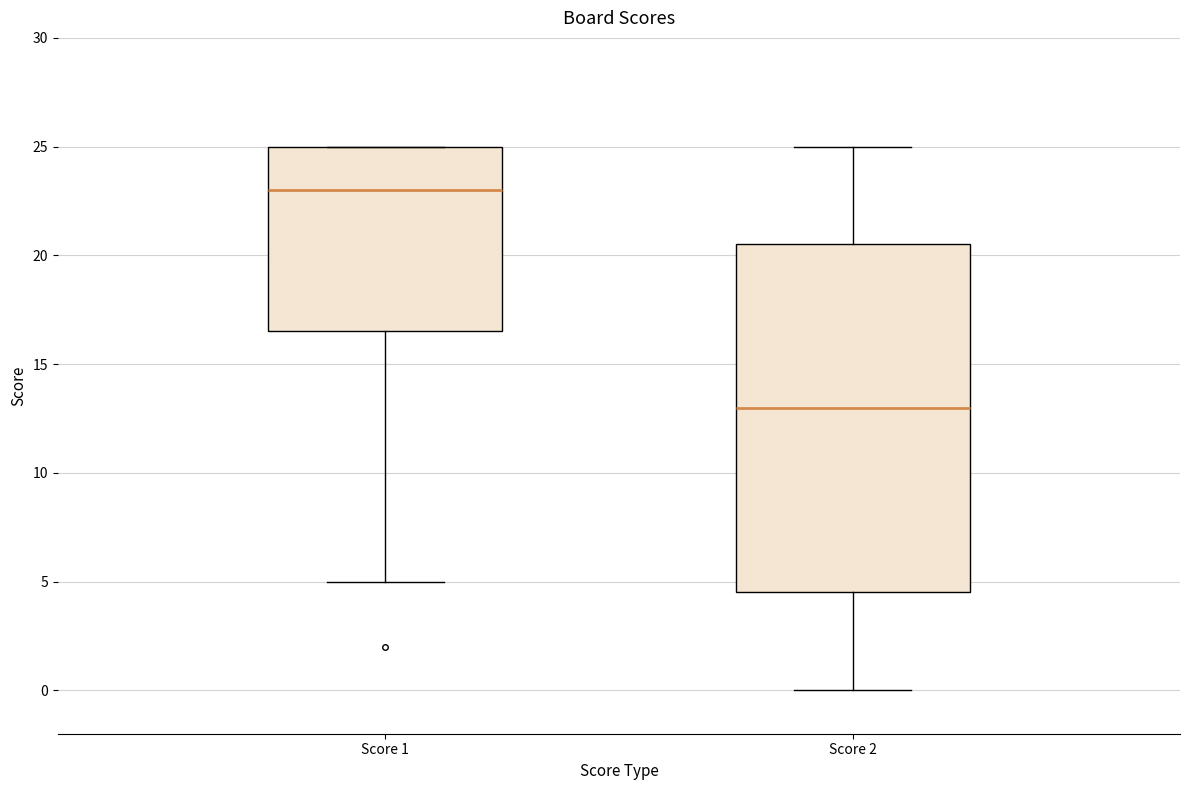

Reading left to right, read every box against the y-axis: the position of its median line, the range the box covers, and the ends of its whiskers. The values are not printed on the chart, so give them approximately, as read against the axis.

Score 1: median 23.0, box 16.5 to 25.0, whiskers 5.0 to 25.0
Score 2: median 13.0, box 4.5 to 20.5, whiskers 0.0 to 25.0